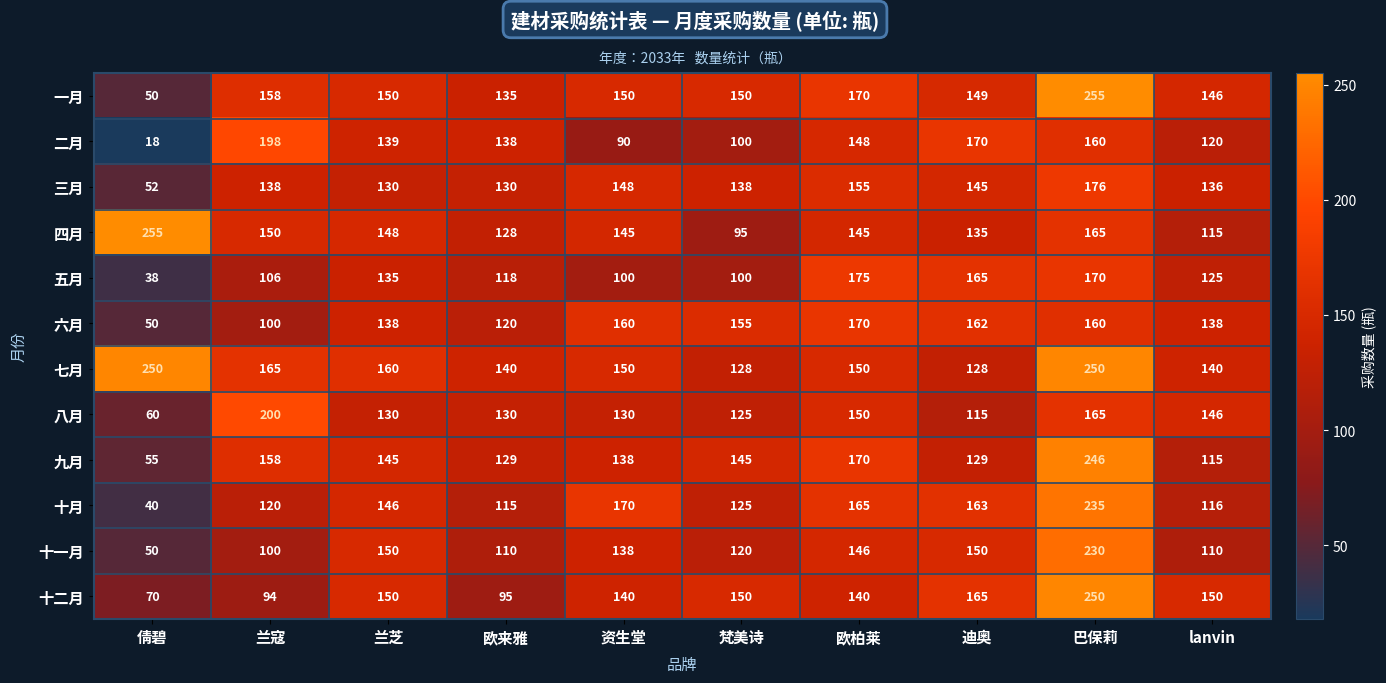

What is the total value across all series at 资生堂?

1659